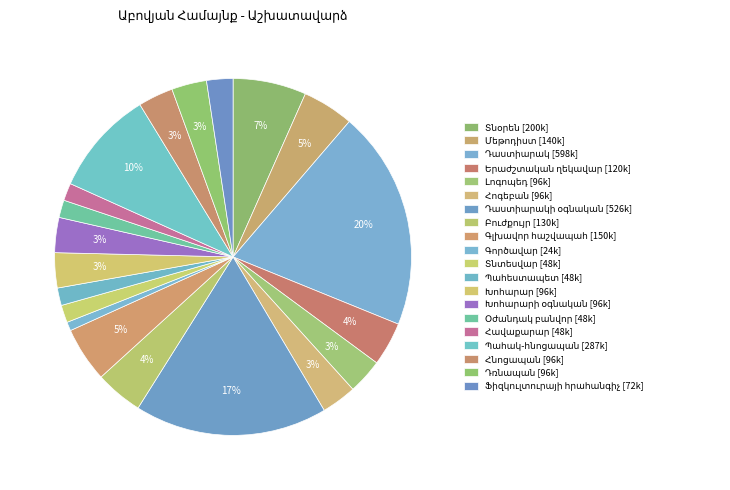

Is it true that Դաստիարակ is 11% of the pie?

False